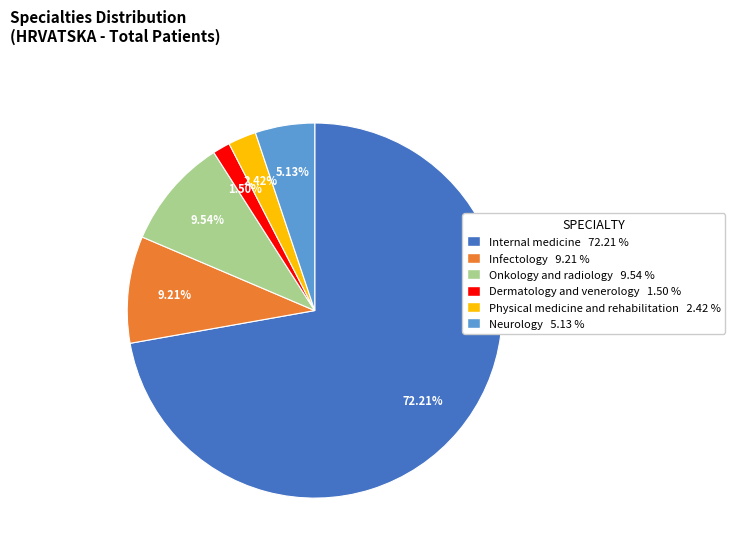

The Onkology and radiology slice represents 10% of the pie. True or false?

True